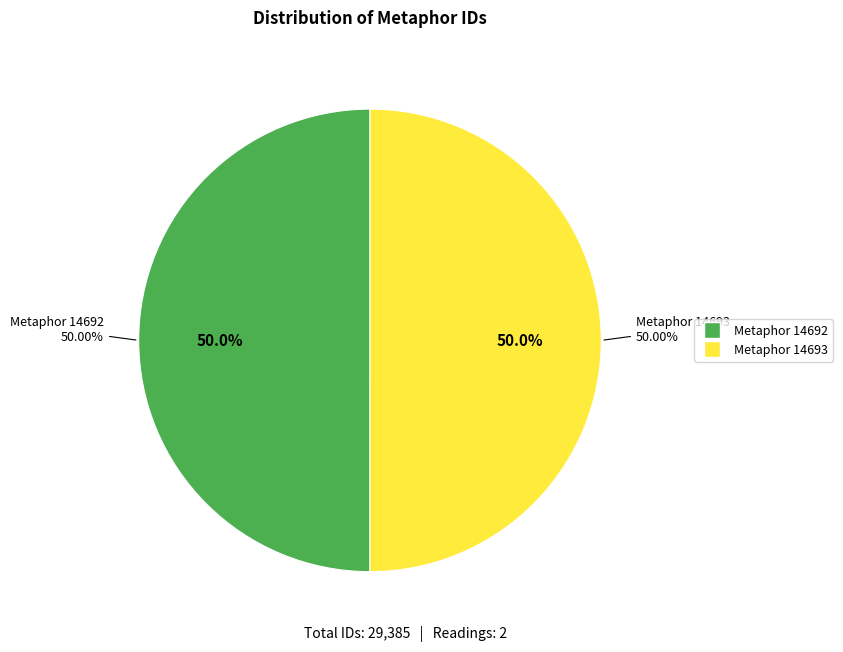

Is it true that Metaphor 14692 is 50% of the pie?

True